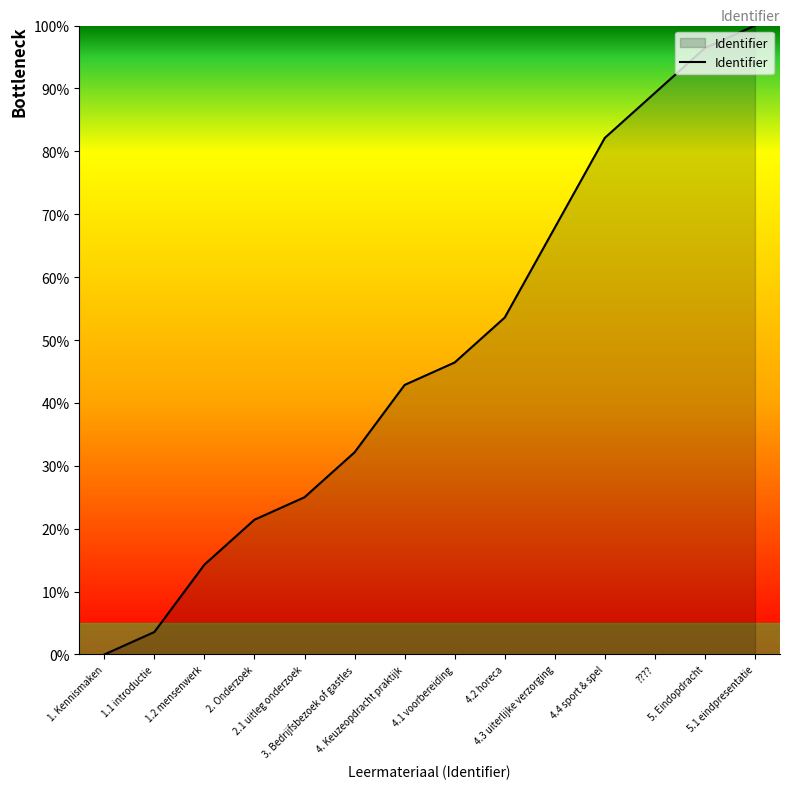

What is the greatest value displayed?

100.0